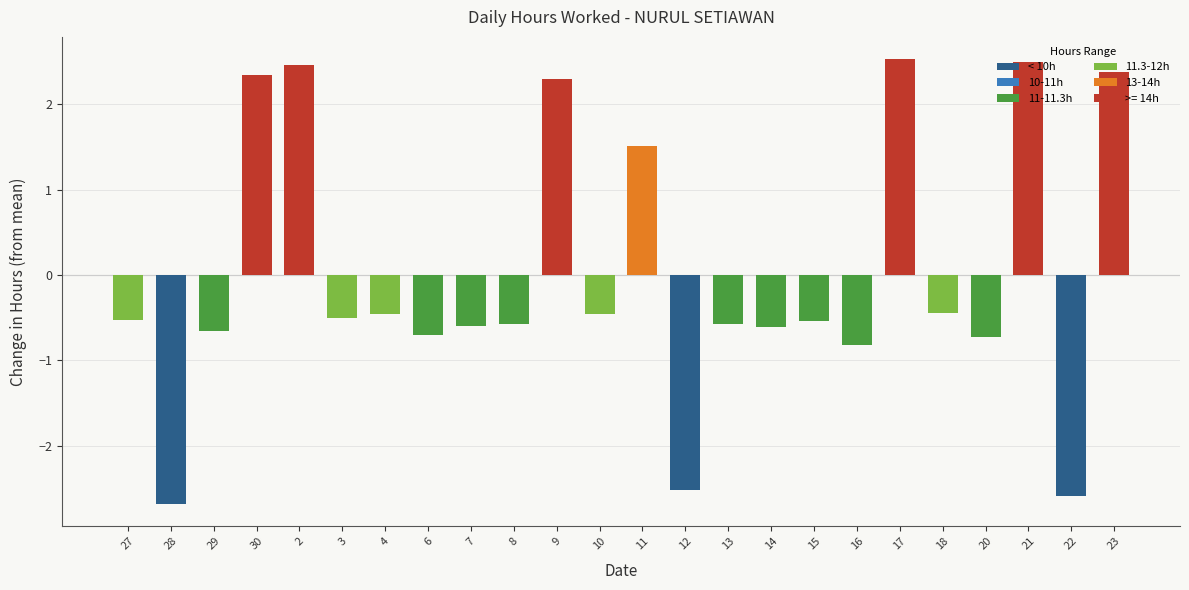

The chart shows a value of 2.3 at 9. True or false?

True